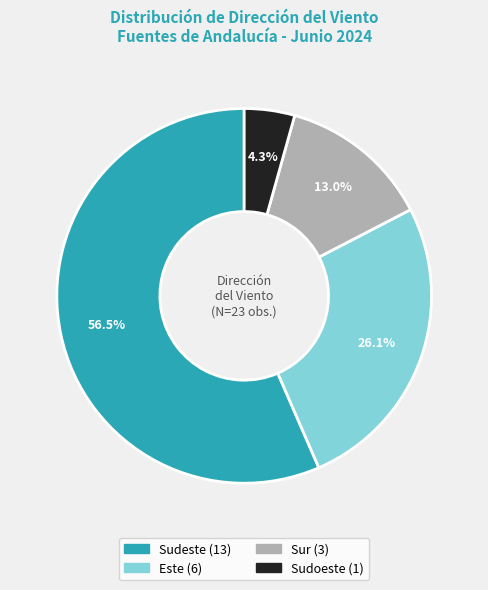

Is there any slice that represents more than half of the pie?

Yes